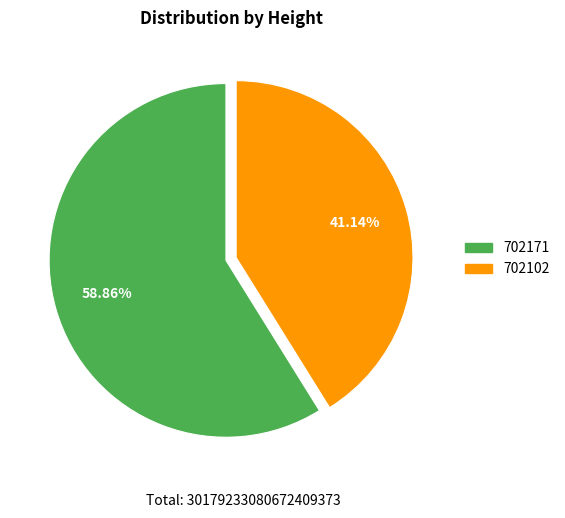

What is the largest slice in the pie chart?

702171